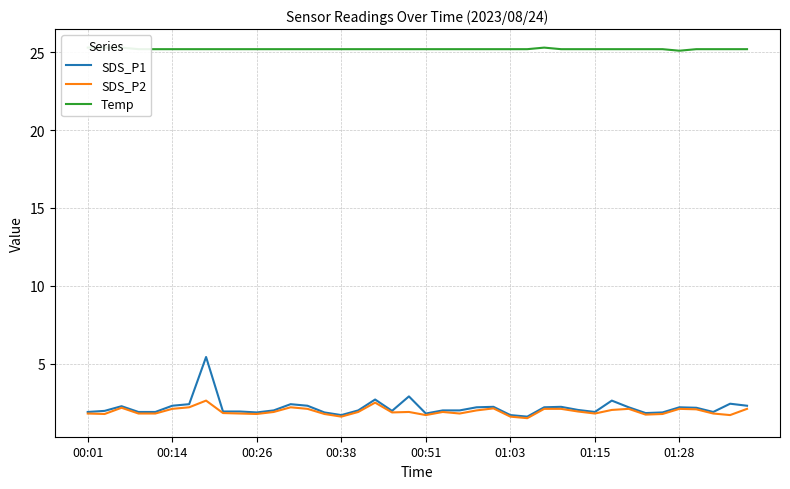

How many interior local peaks does the Temp series have?

1